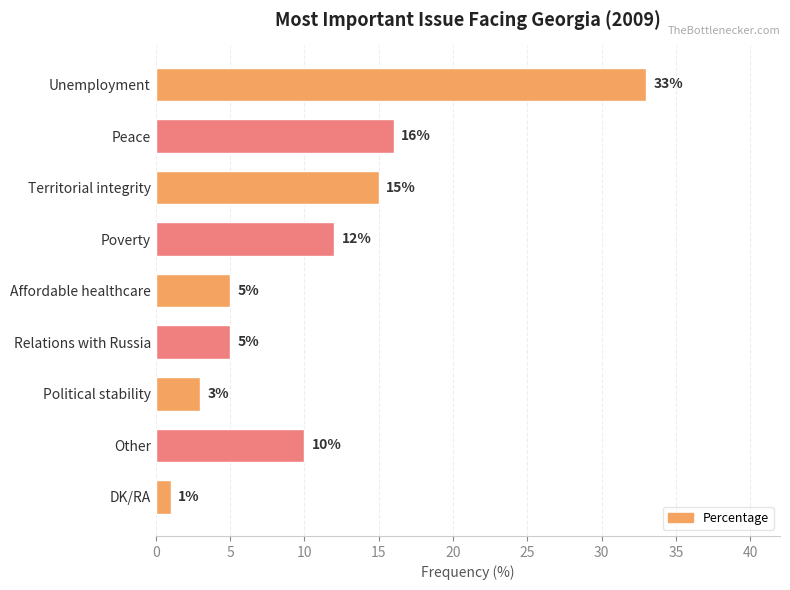

What is the difference between the maximum and minimum values?

32